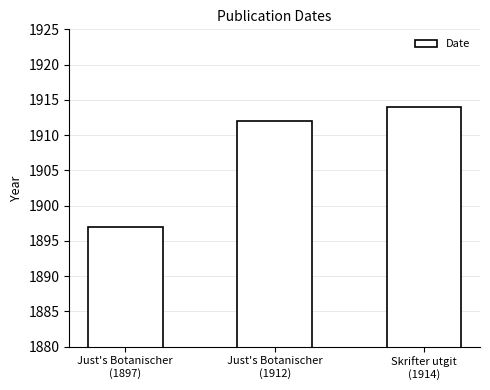

What is the greatest value displayed?

1914